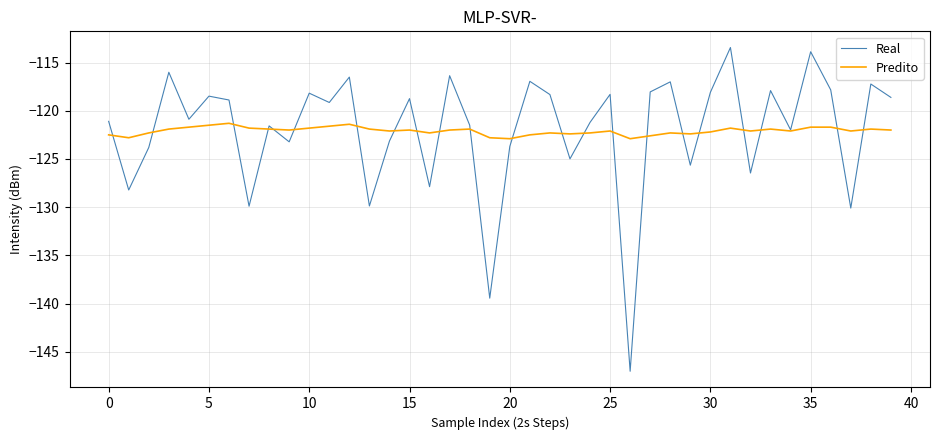

Rank the series by their maximum value, from highest to lowest.

Real, Predito